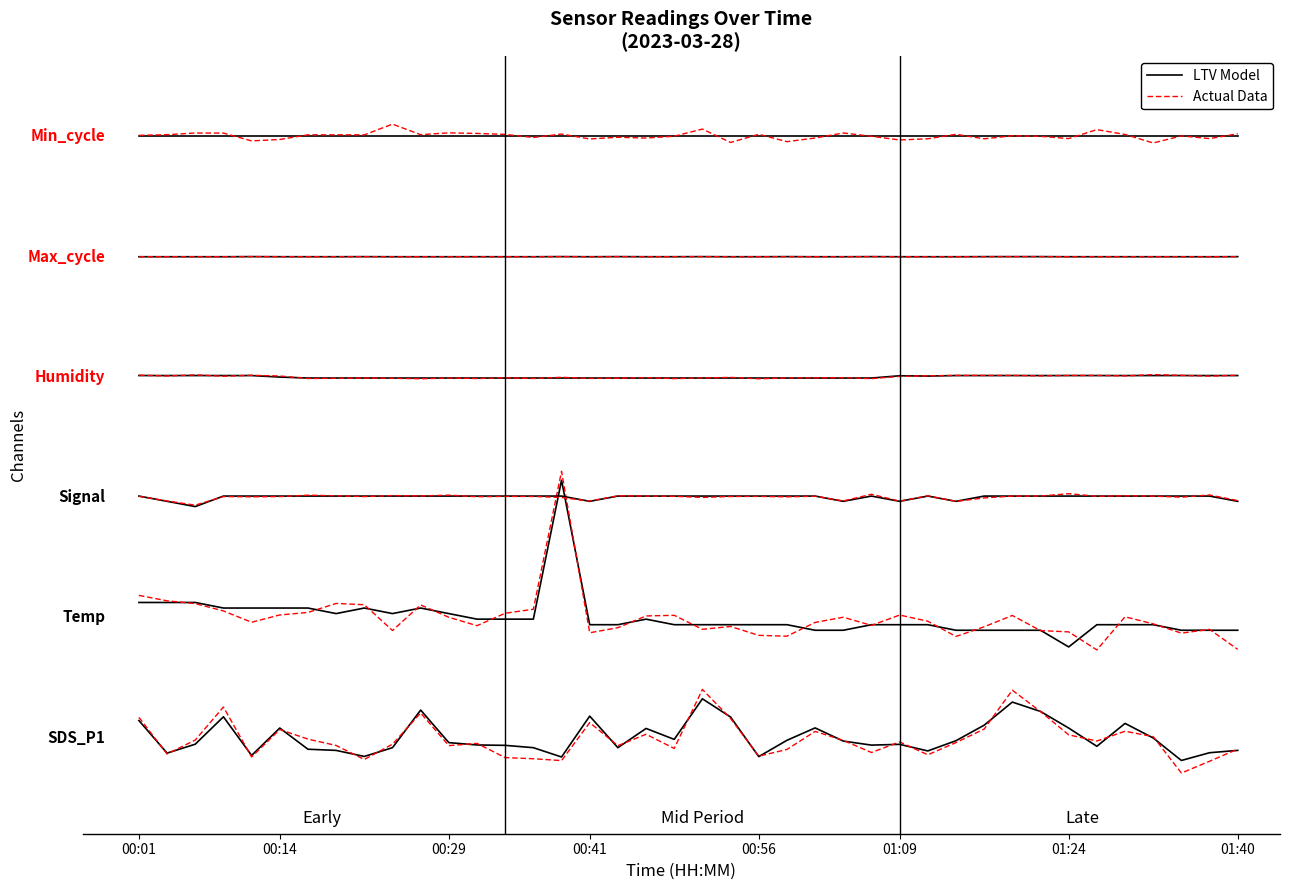

What is the maximum value for Actual Data?

6.0